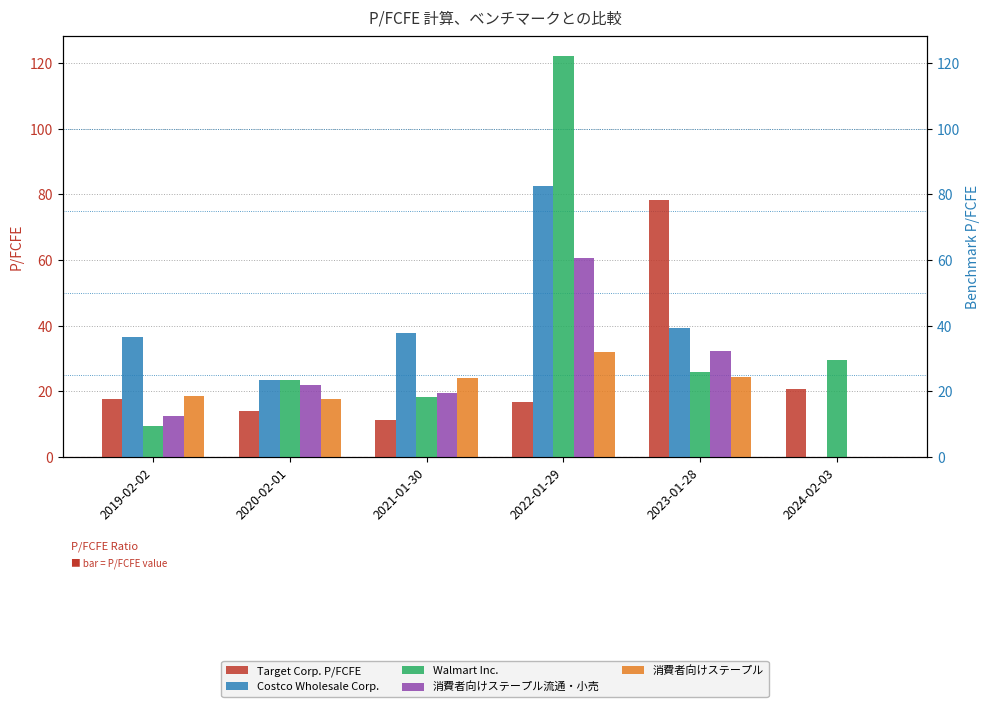

Does the chart contain any negative values?

No